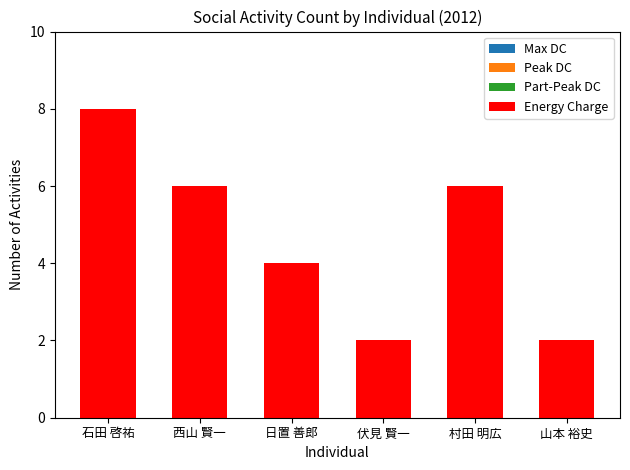

Approximately how many times larger is the value at 西山 賢一 compared to 石田 啓祐?

0.8